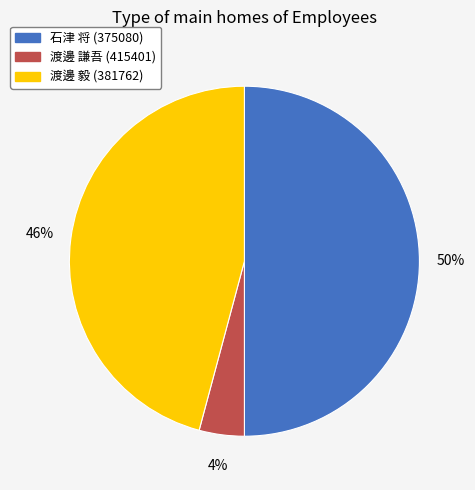

Do 石津 将 (375080) and 渡邊 毅 (381762) together represent more than half of the pie?

Yes